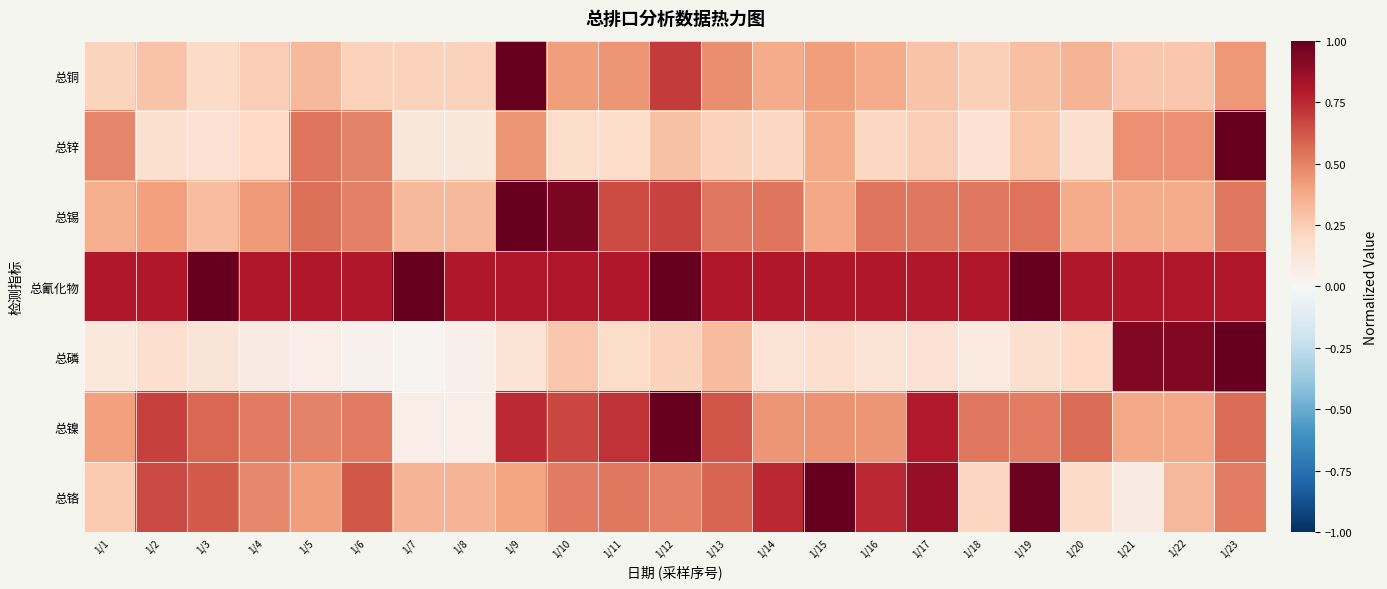

Which has a higher value, 1/8 or 1/5?

1/5